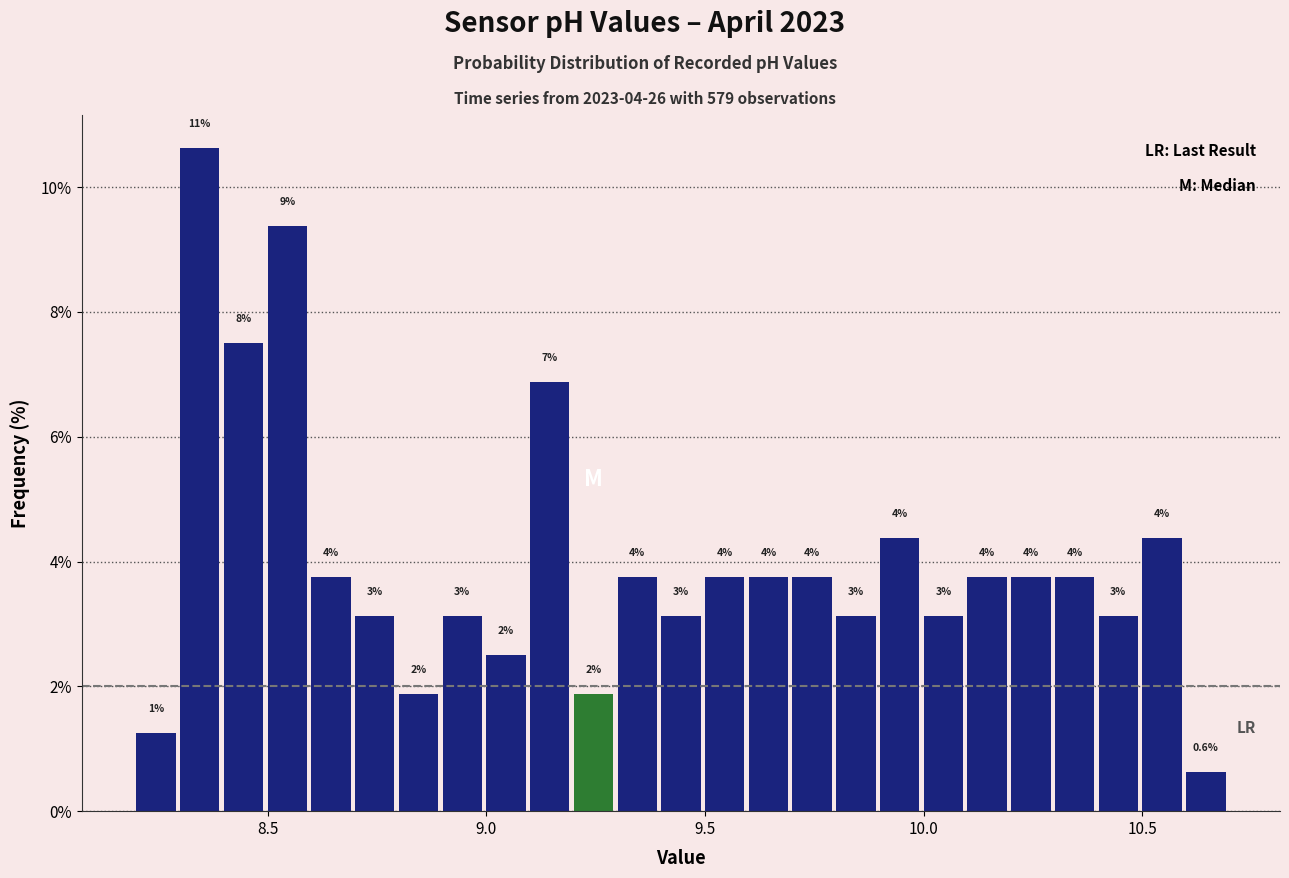

Around what value on the x-axis is the tallest bar? Give the approximate position of its centre, as read against the axis.

8.35